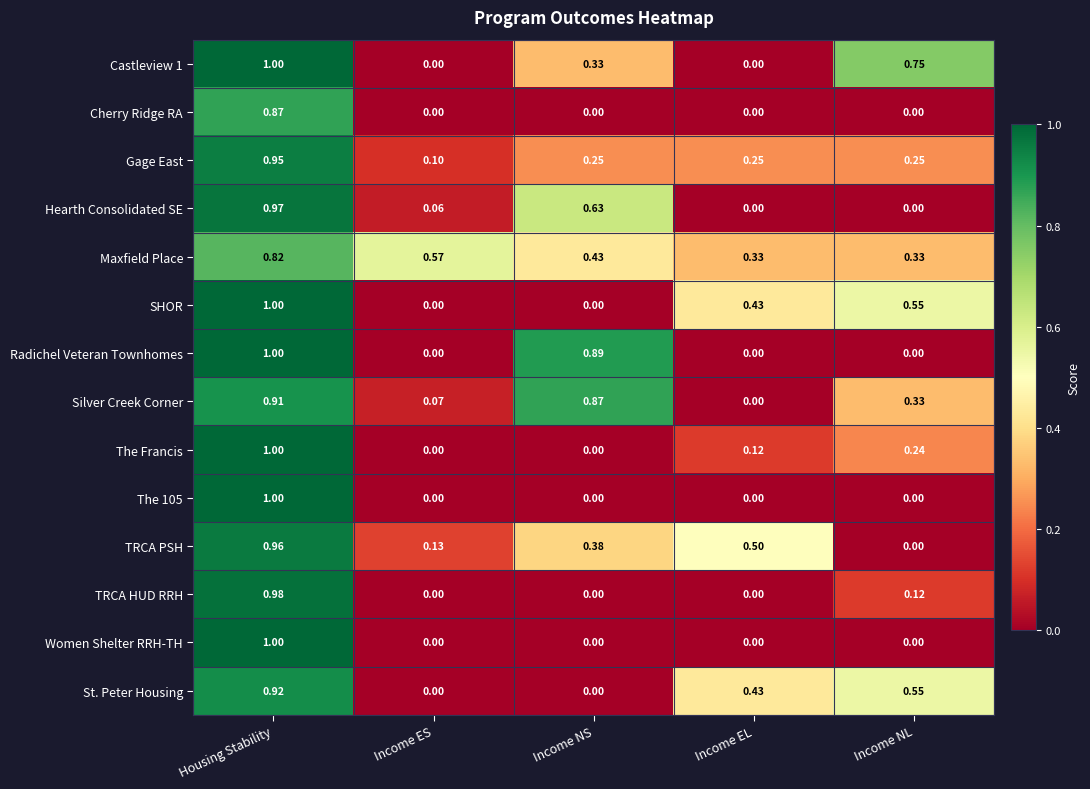

Which series has the largest total across all categories?

Maxfield Place